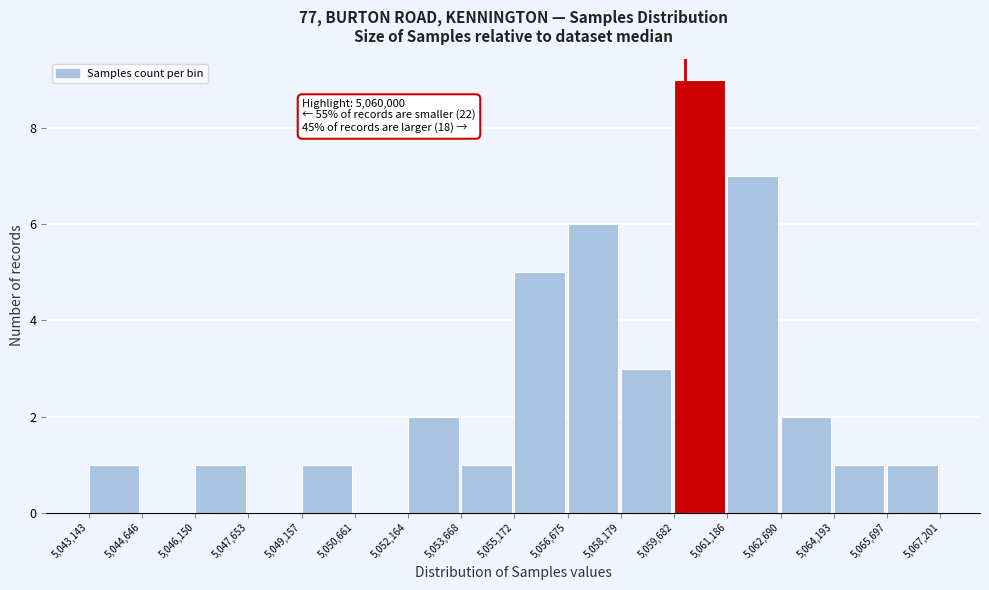

Over which range of the x-axis is the bar tallest?

5,059,682 to 5,061,186